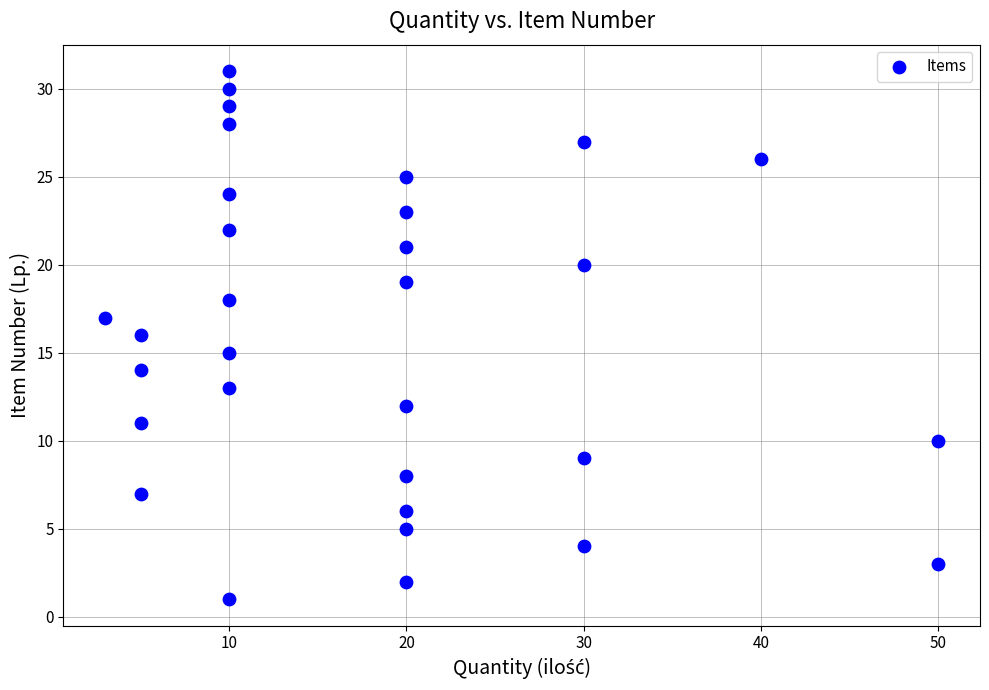

What is the range of Y values (max minus min)?

30